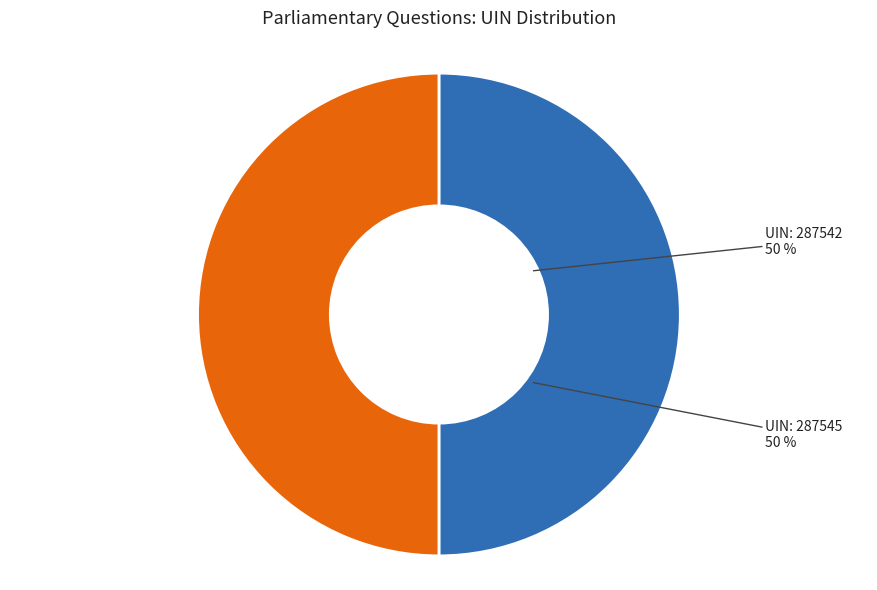

To the nearest percent, what is the average slice percentage?

50%